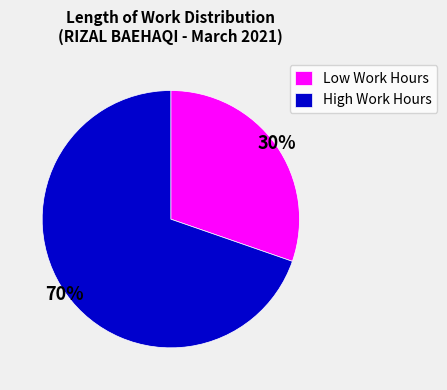

Which slice is the smallest?

Low Work Hours